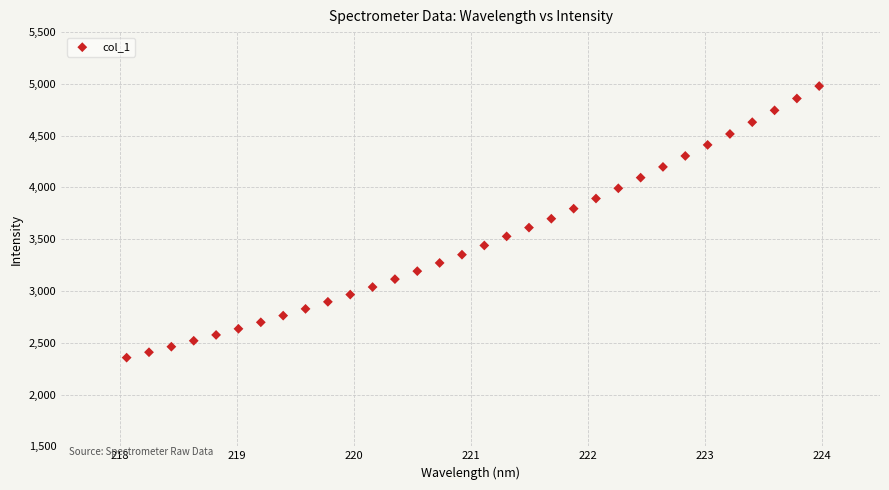

What is the range of Y values (max minus min)?

2622.5